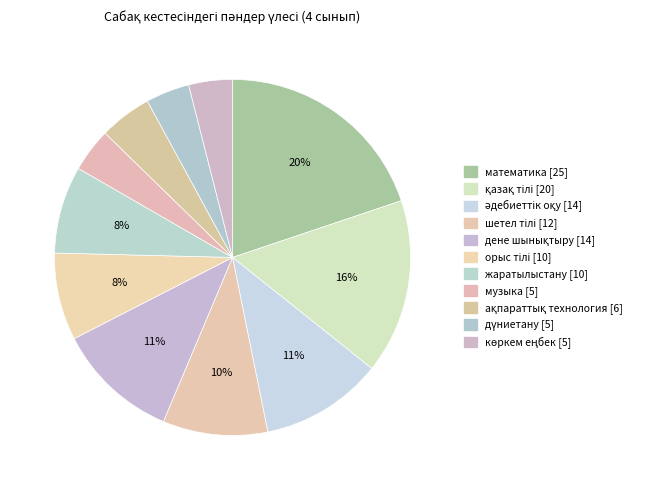

The шетел тілі slice represents 10% of the pie. True or false?

True